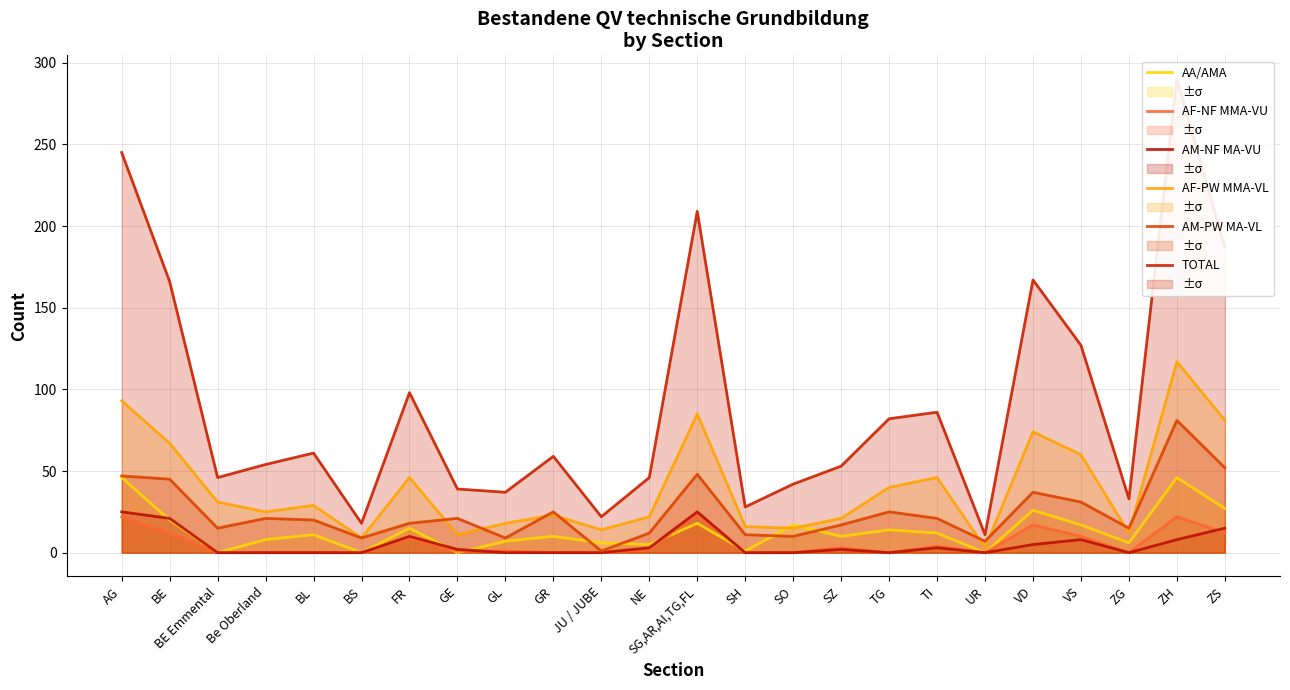

How many interior local peaks does the AF-NF MMA-VU series have?

6